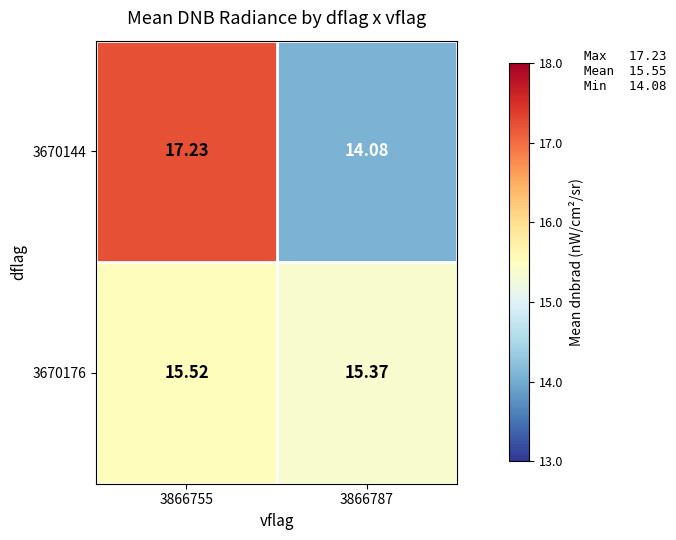

How many data points does each series have?

2